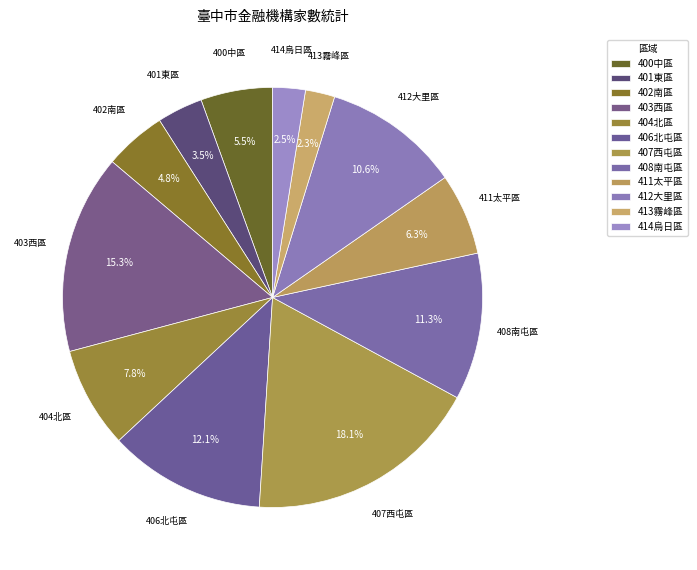

How many slices are in this pie chart?

12